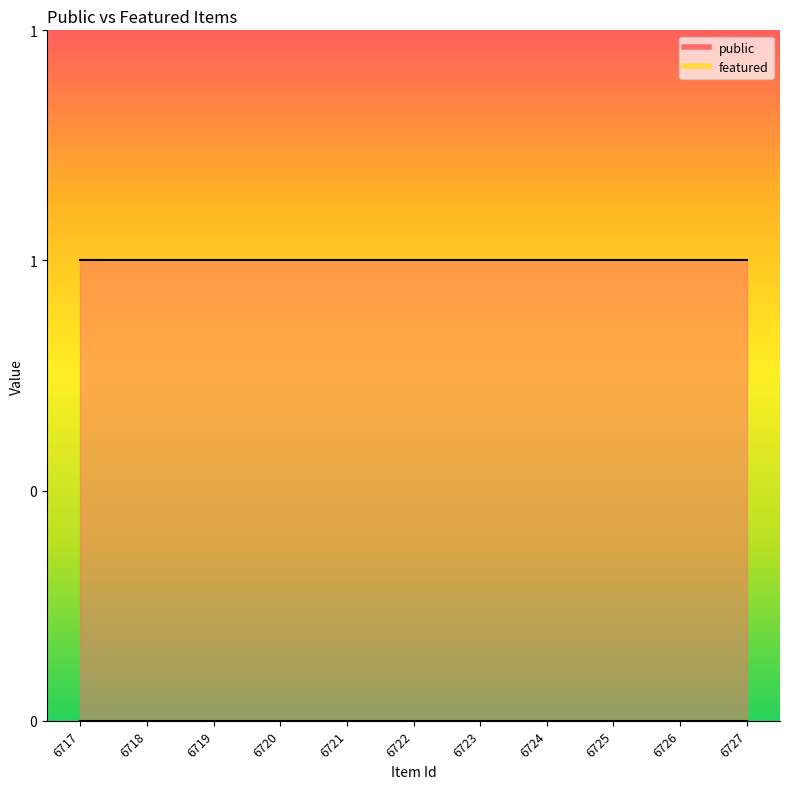

True or false: public and featured cross at least once.

False